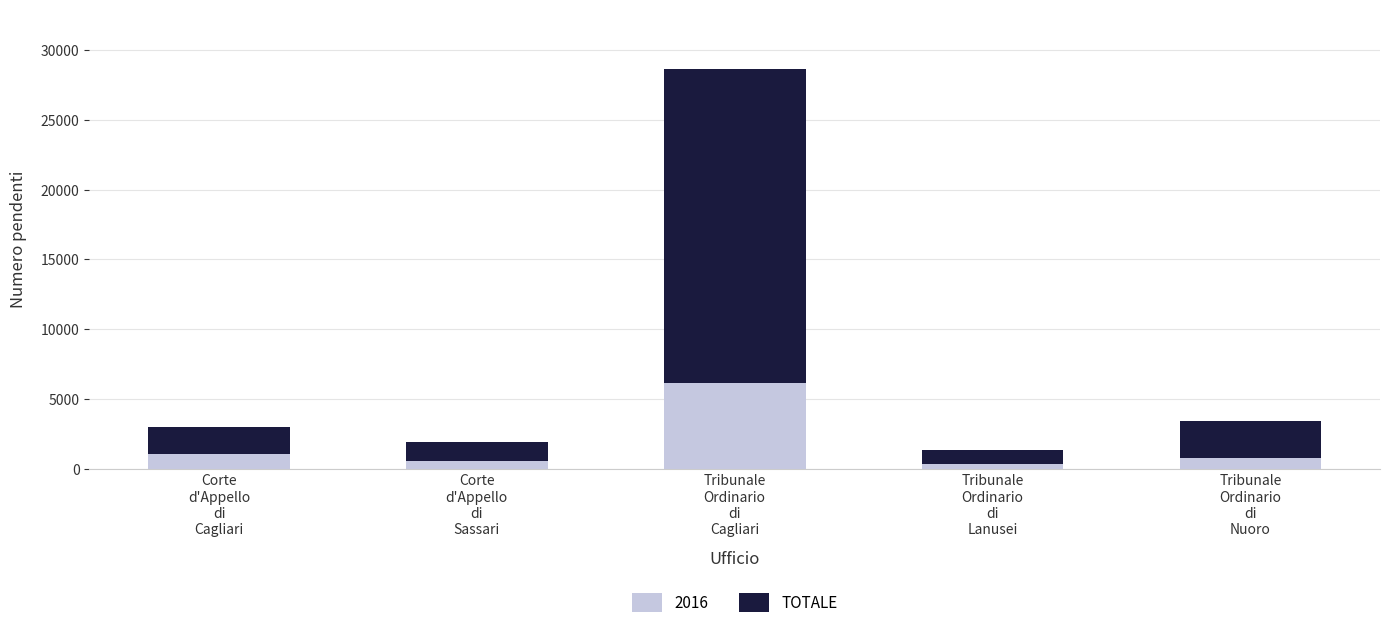

What are all the series names shown in the legend?

2016, TOTALE